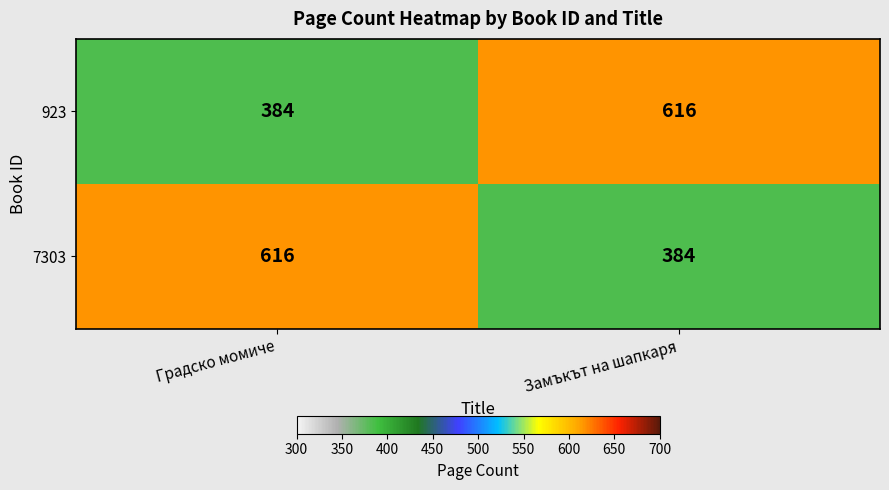

What is the spread (max minus min) of values at Замъкът на шапкаря?

232